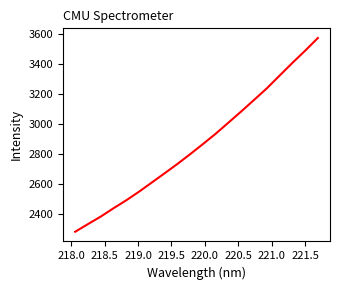

What is the greatest value displayed?

3574.0